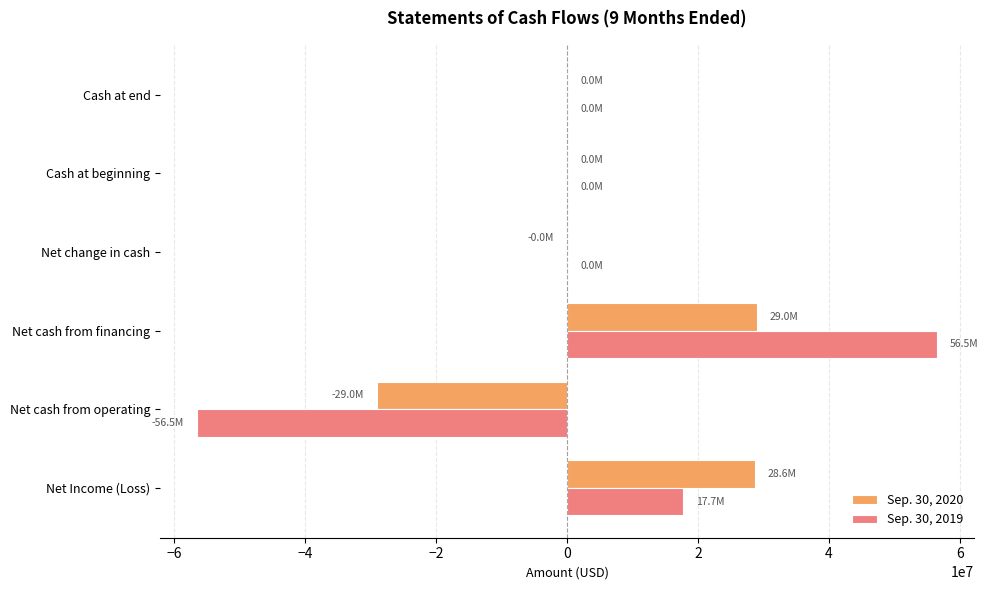

Which series has the largest total across all categories?

Sep. 30, 2020